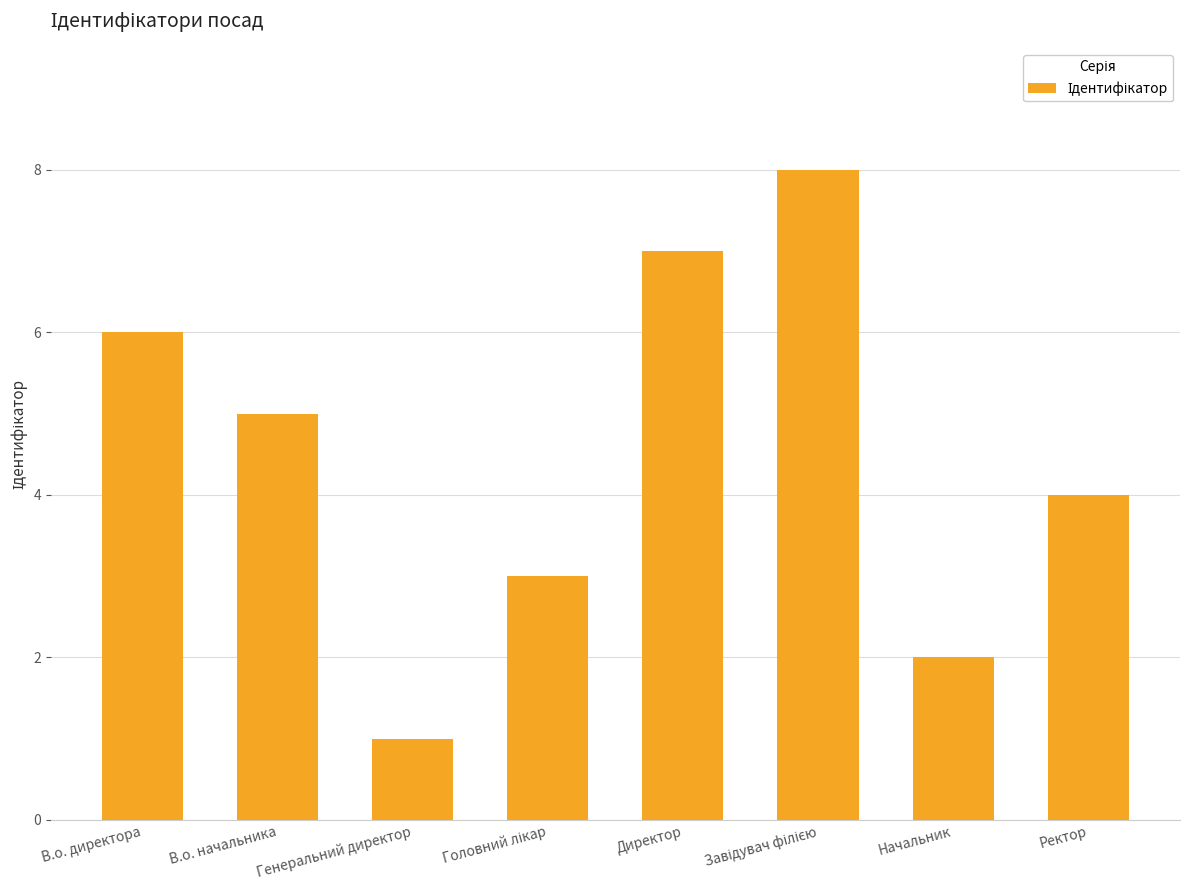

Approximately how many times larger is the value at Начальник compared to Генеральний директор?

2.0